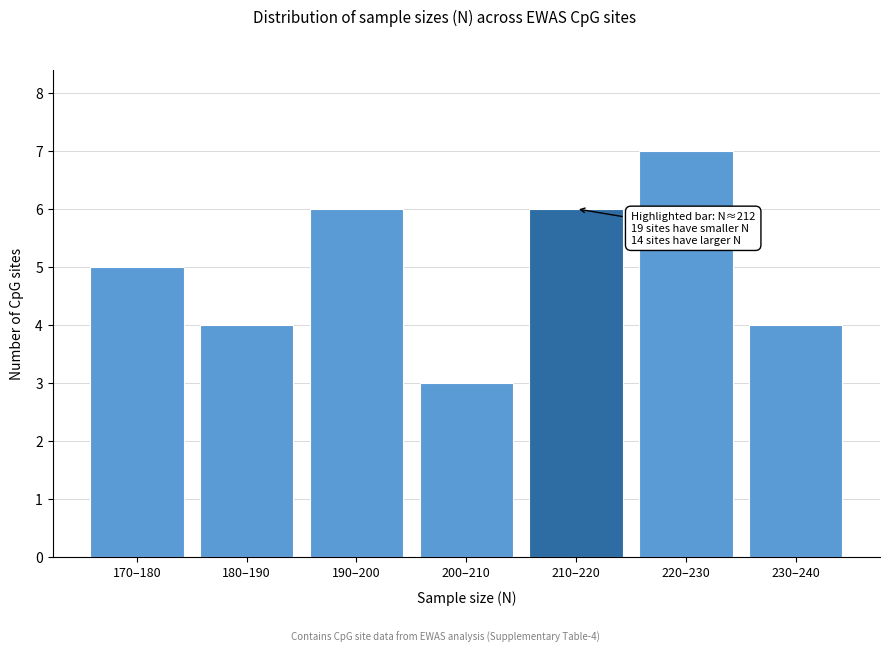

Reading left to right, list all the values displayed in this chart.

170–180=5	180–190=4	190–200=6	200–210=3	210–220=6	220–230=7	230–240=4